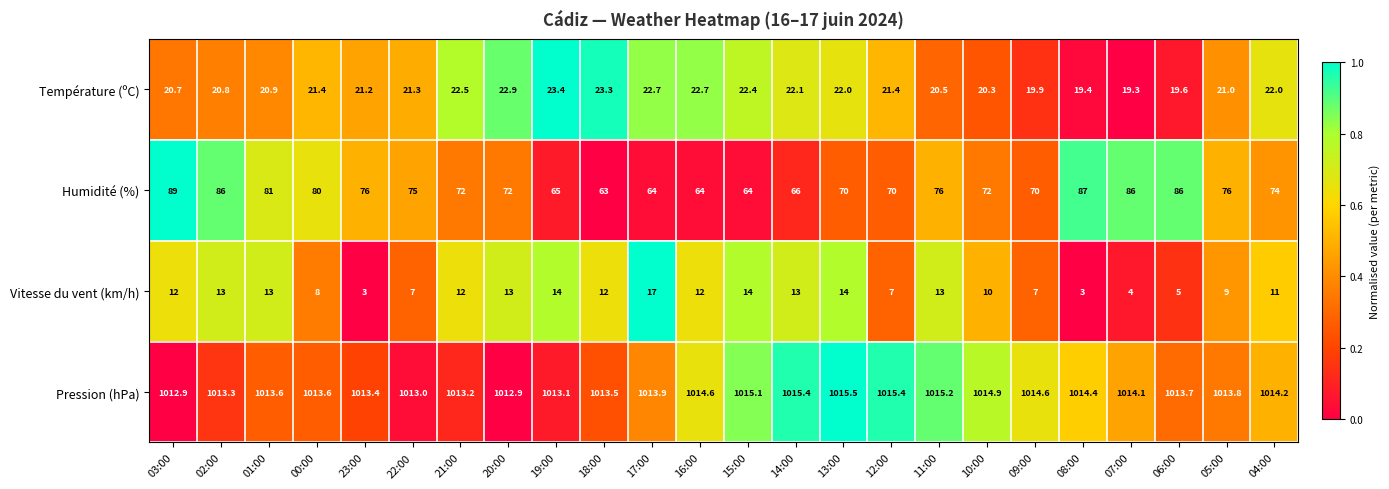

What is the spread (max minus min) of values at 04:00?

1003.2